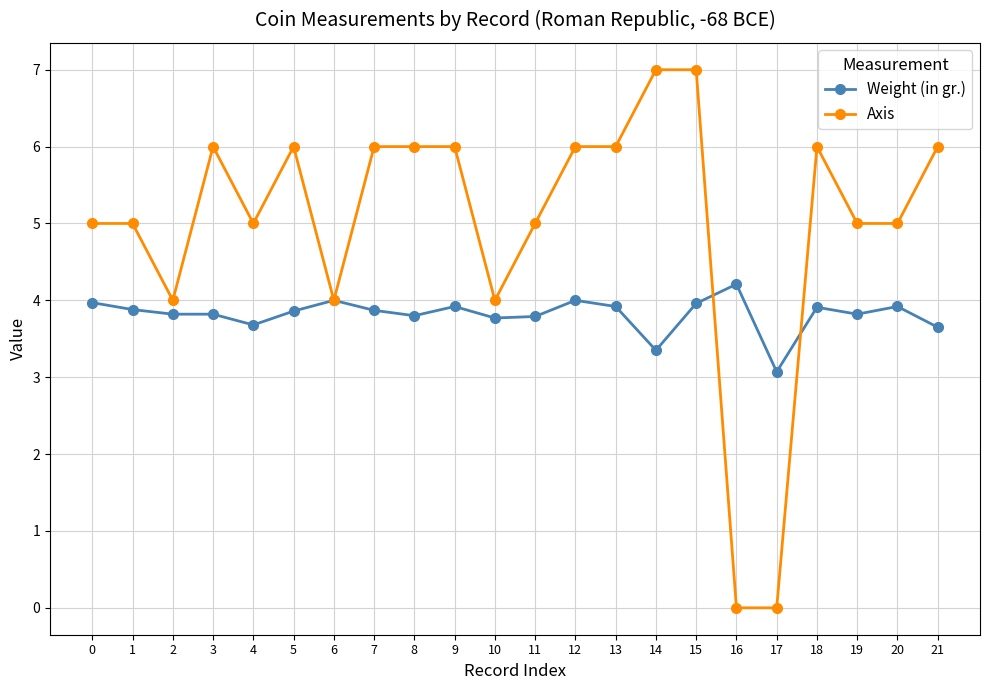

True or false: Axis has more than 2 points higher than both neighbors.

True